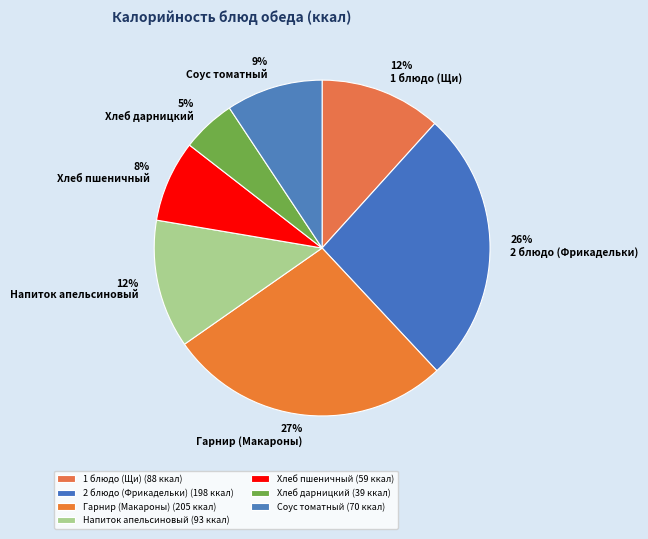

Which slice is the smallest?

Хлеб дарницкий